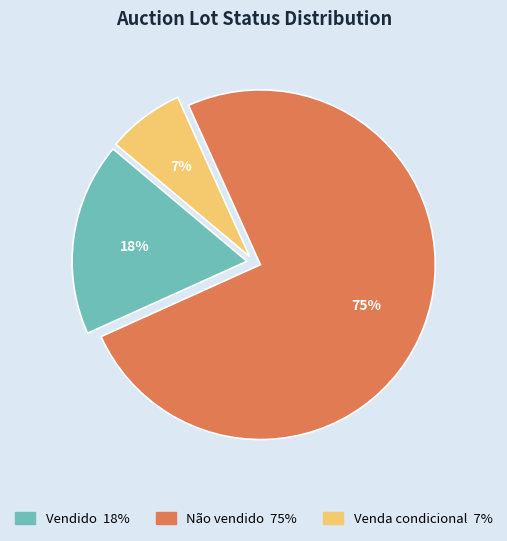

Is Venda condicional the majority of the pie?

No